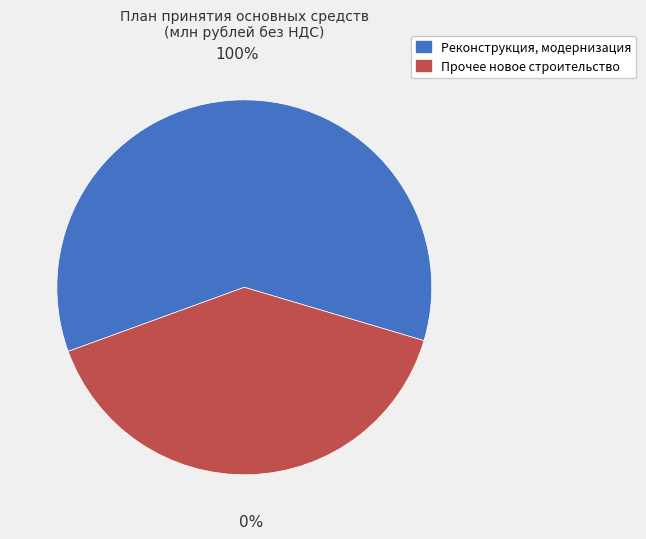

How much of the chart is everything except Прочее новое строительство?

60.1%